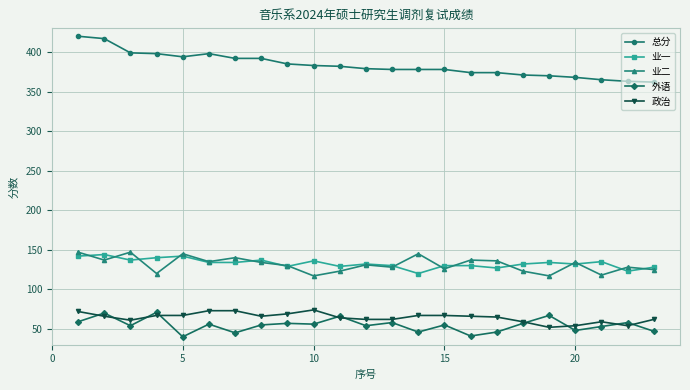

Does the chart have visible grid lines?

Yes